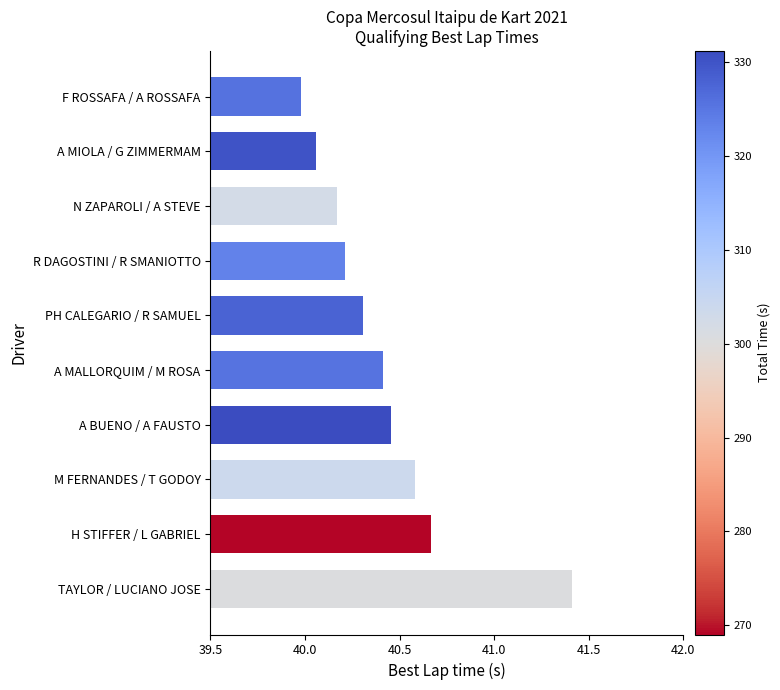

What is the change in value from PH CALEGARIO / R SAMUEL to A MALLORQUIM / M ROSA?

+0.1